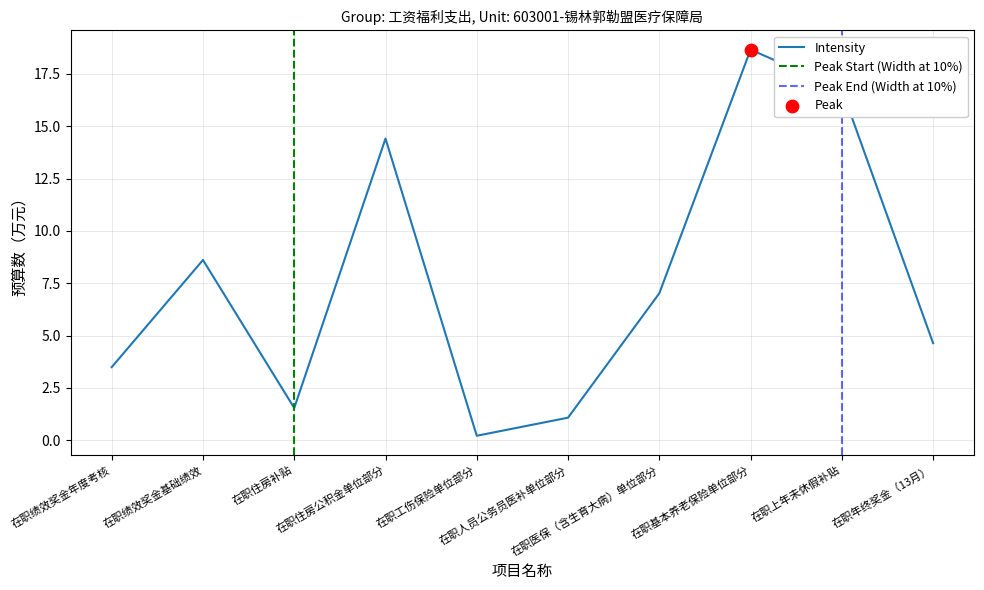

What is the change in value from 在职住房公积金单位部分 to 在职工伤保险单位部分?

-14.2